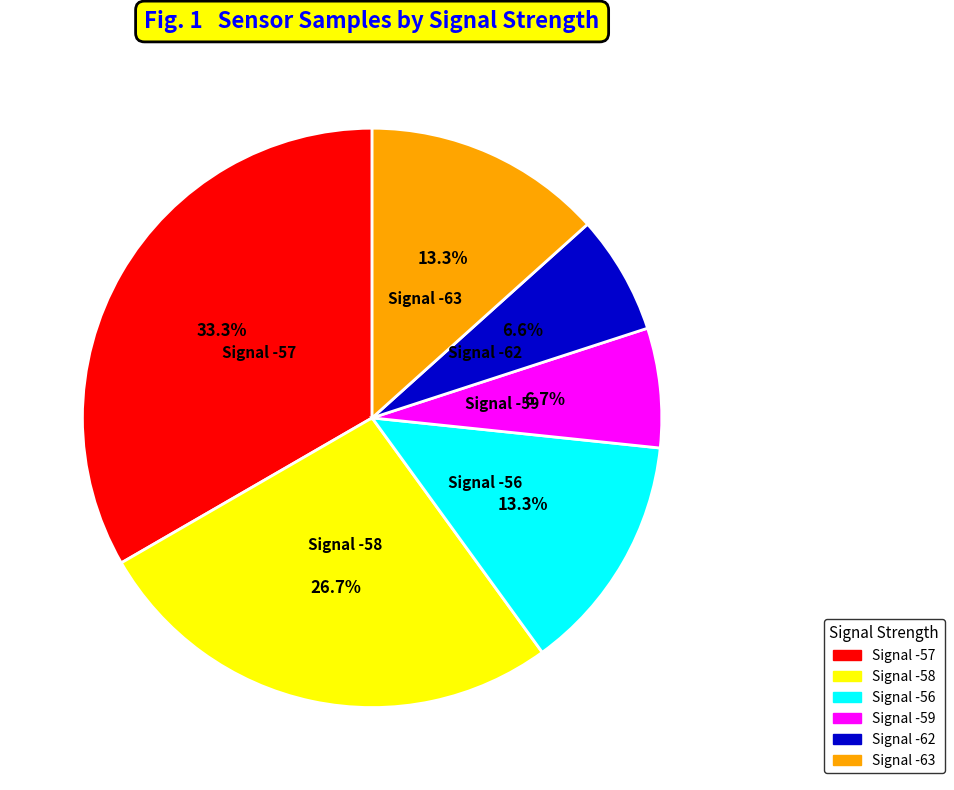

Is there a majority slice in this chart?

No